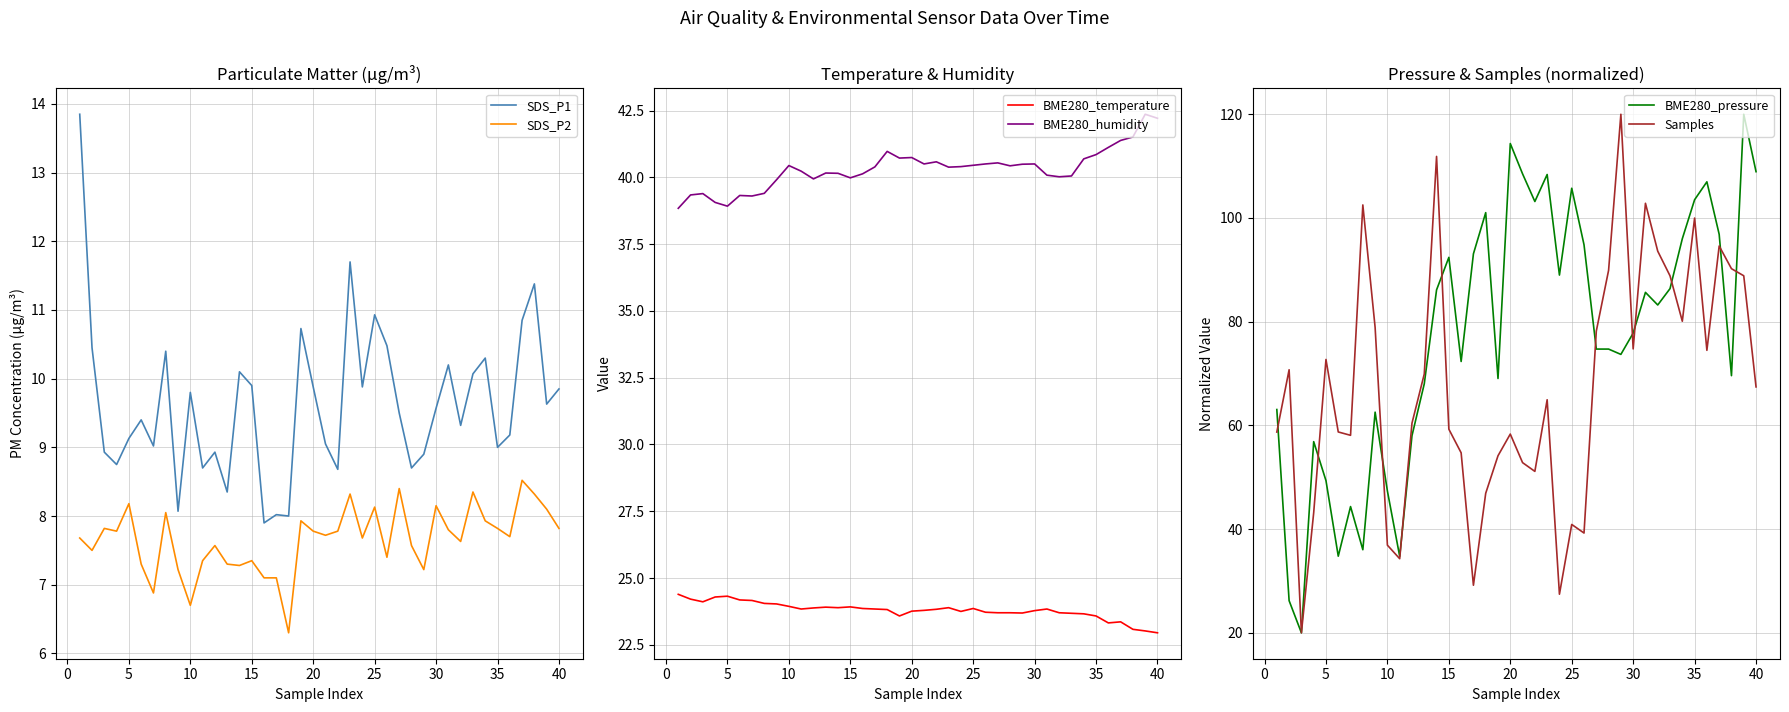

True or false: SDS_P1 and SDS_P2 cross at least once.

False